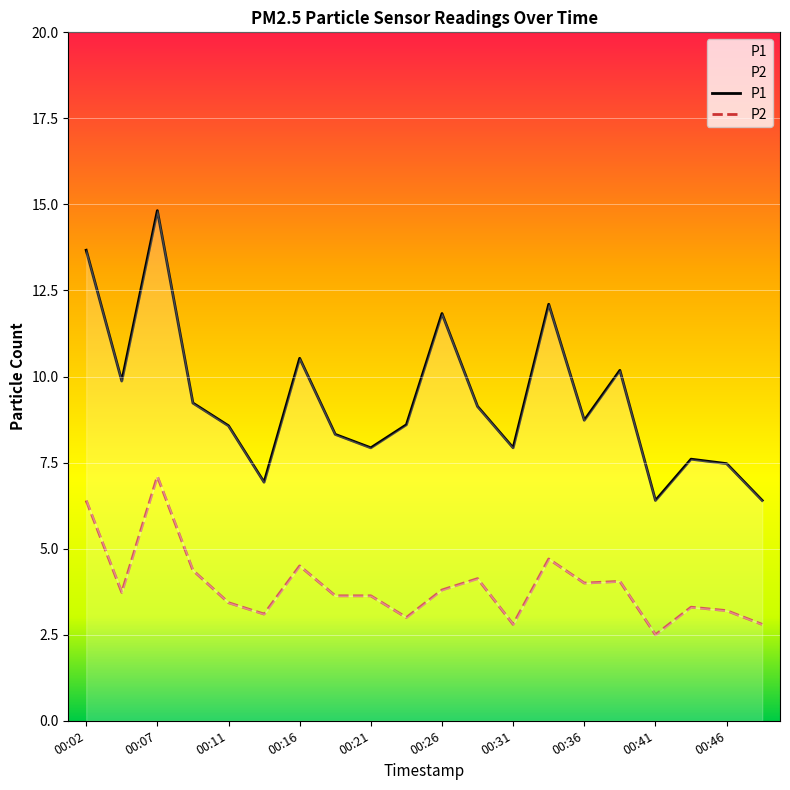

Is it true that P2 equals 1.6 at 00:19?

False